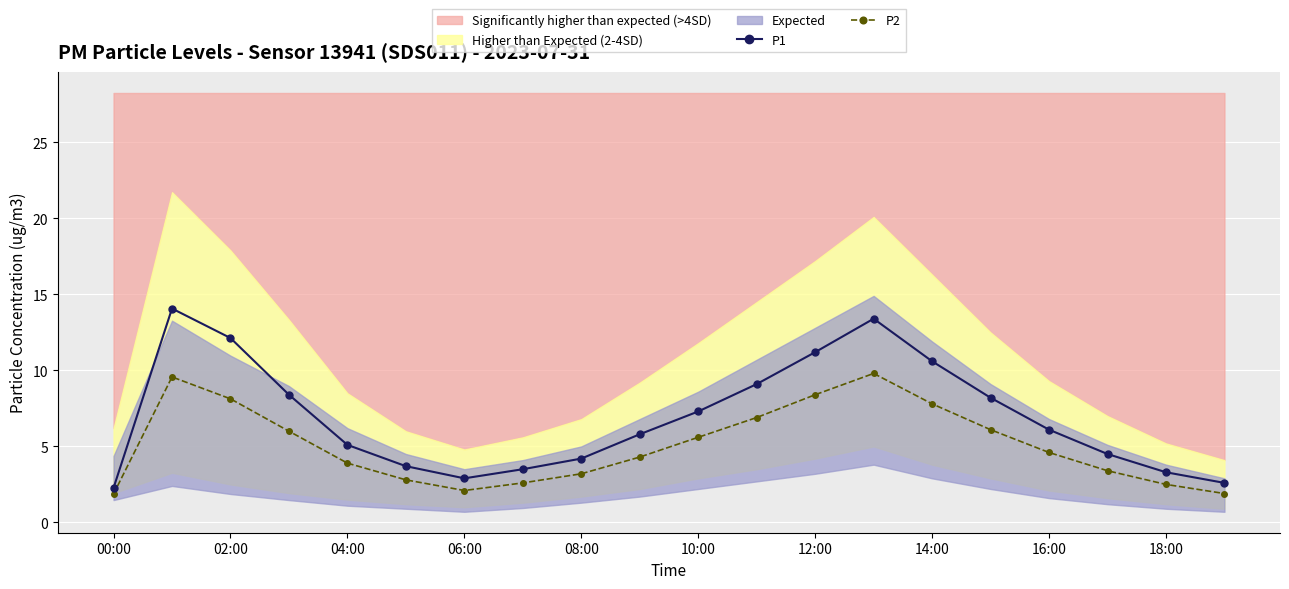

Rank the series by their maximum value, from lowest to highest.

P2, P1